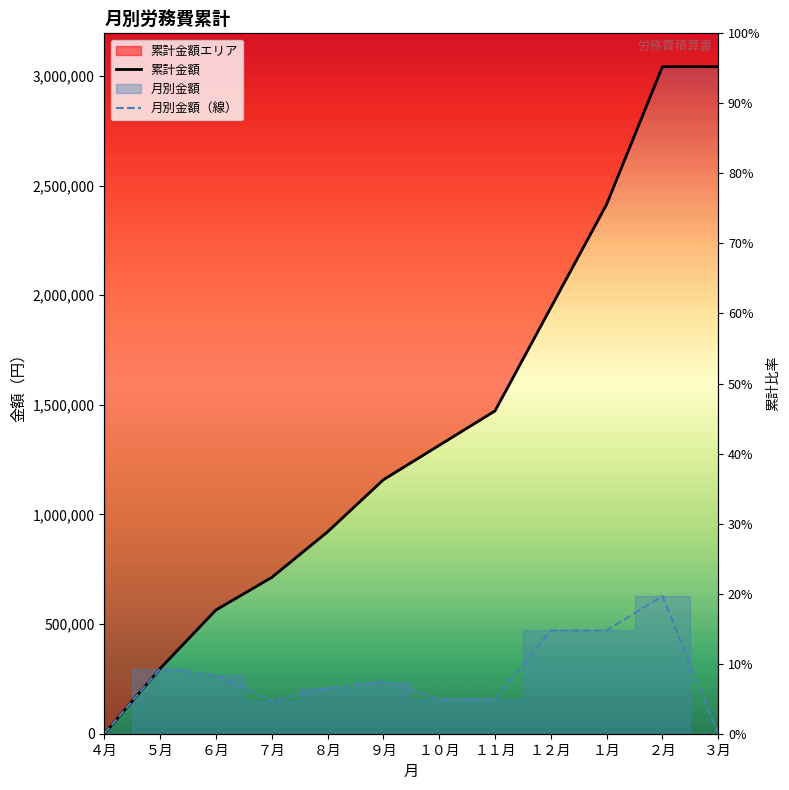

Rank the series by their maximum value, from highest to lowest.

累計金額, 月別金額（線）